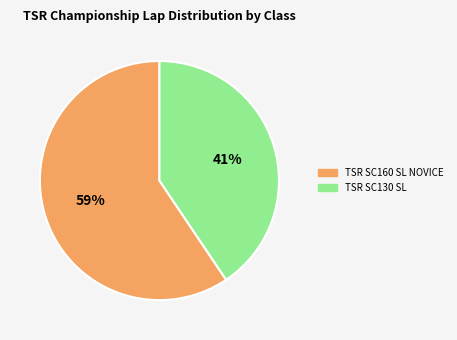

Does TSR SC130 SL represent more than half of the total?

No